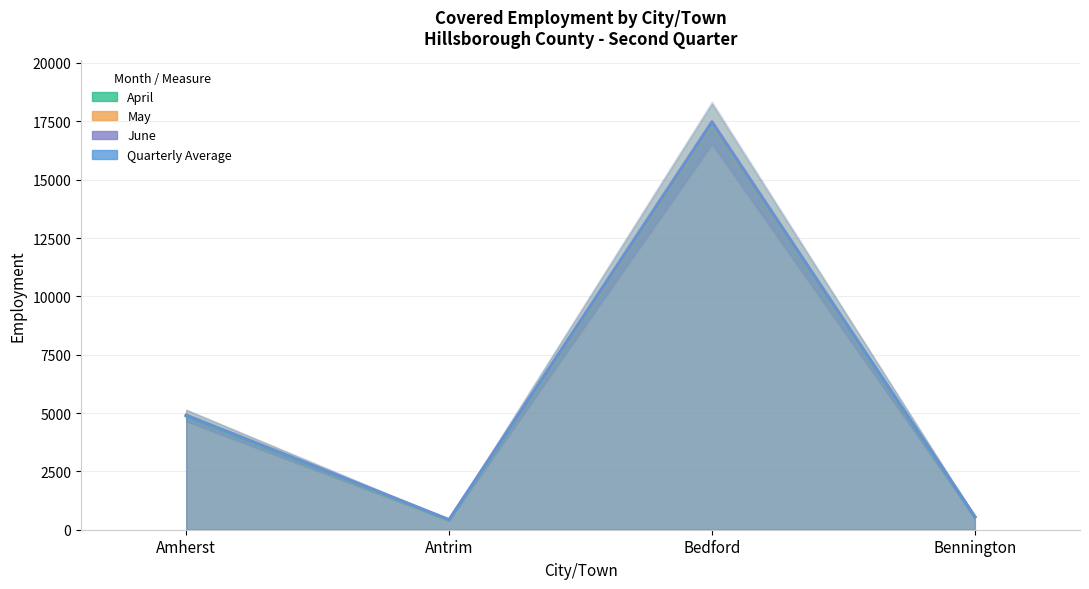

What value does the May series have at Bedford, to the nearest 100?

17400